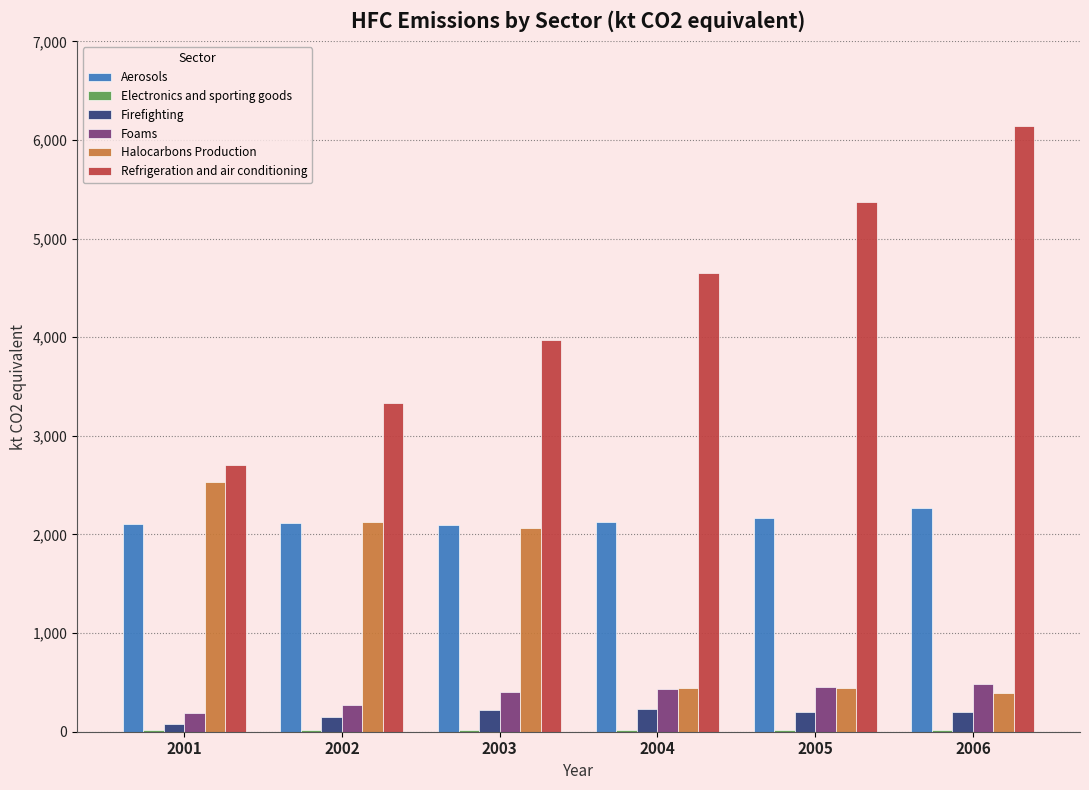

Which series has the largest total across all categories?

Refrigeration and air conditioning